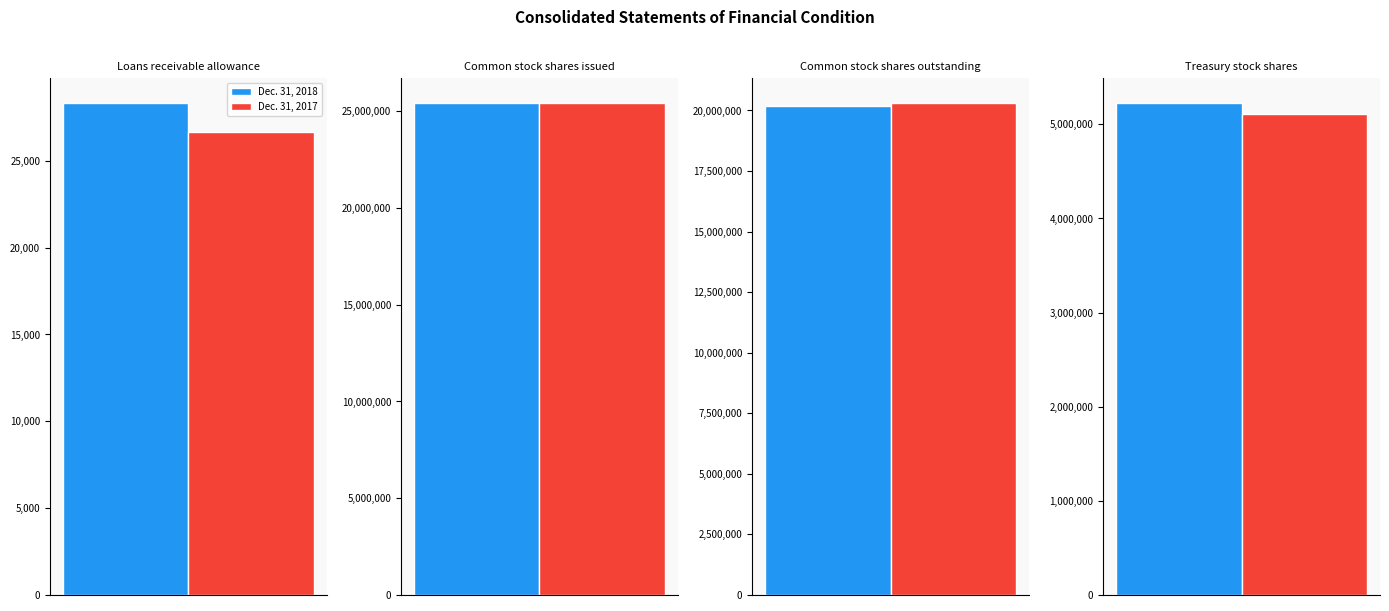

At Treasury stock shares, list the series in order from smallest to largest.

Dec. 31, 2017, Dec. 31, 2018